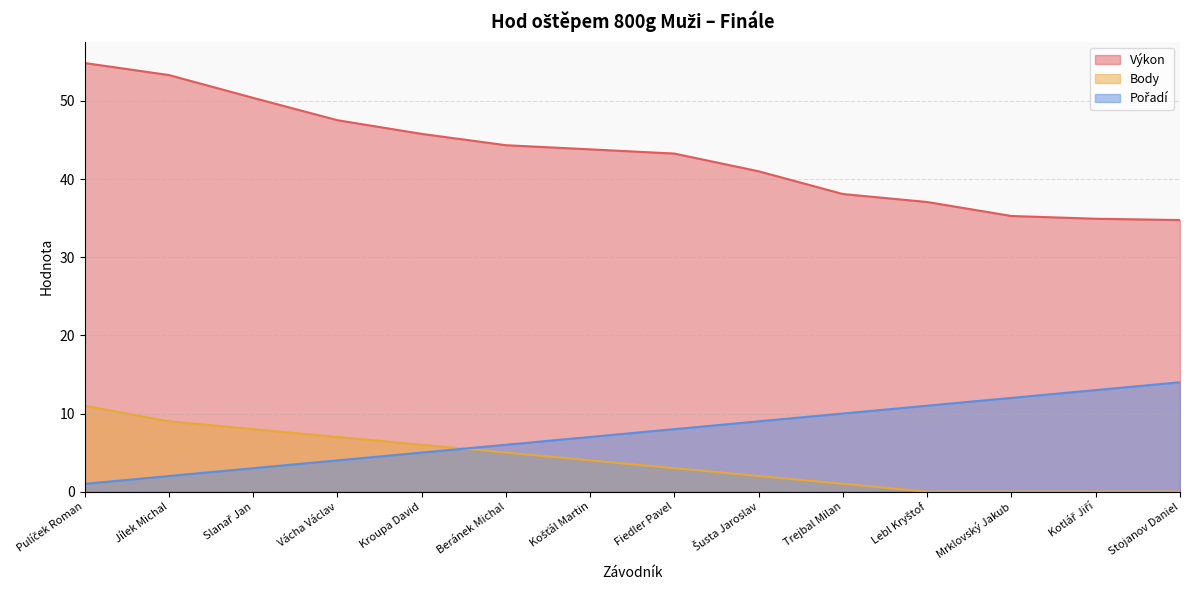

What are all the series names shown in the legend?

Výkon, Body, Pořadí